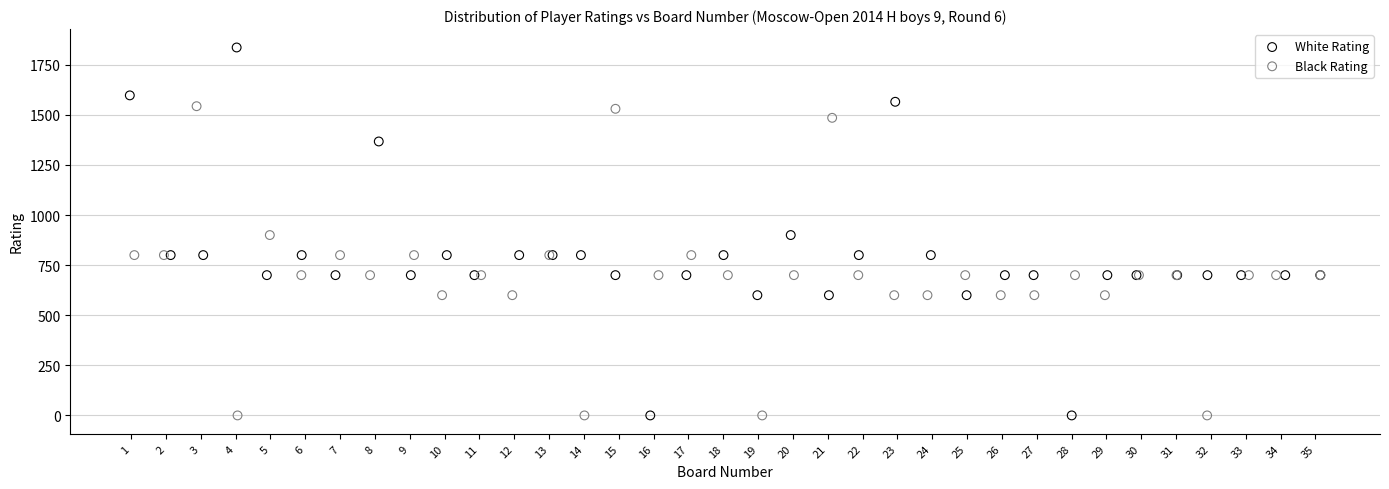

Which series has the widest spread of Y values?

White Rating